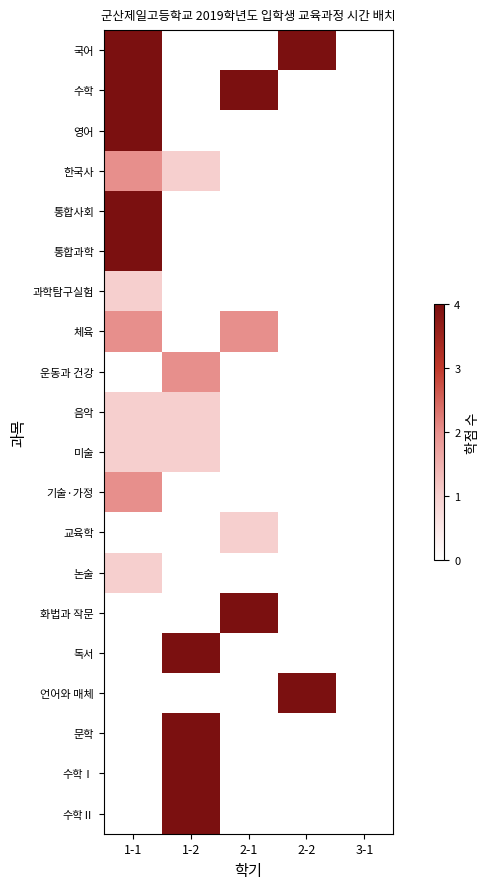

Between 2-1 and 2-2, which is larger?

2-2